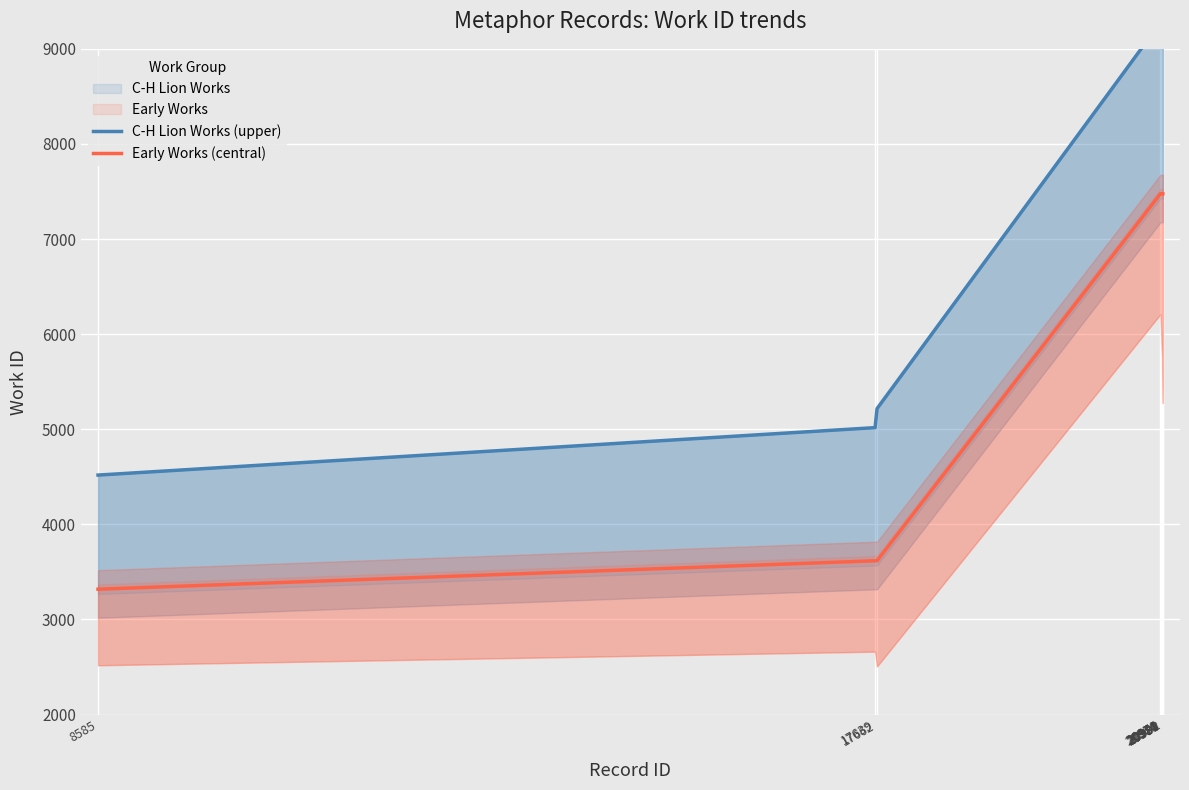

How many data points in C-H Lion Works (upper) are above 9676?

4